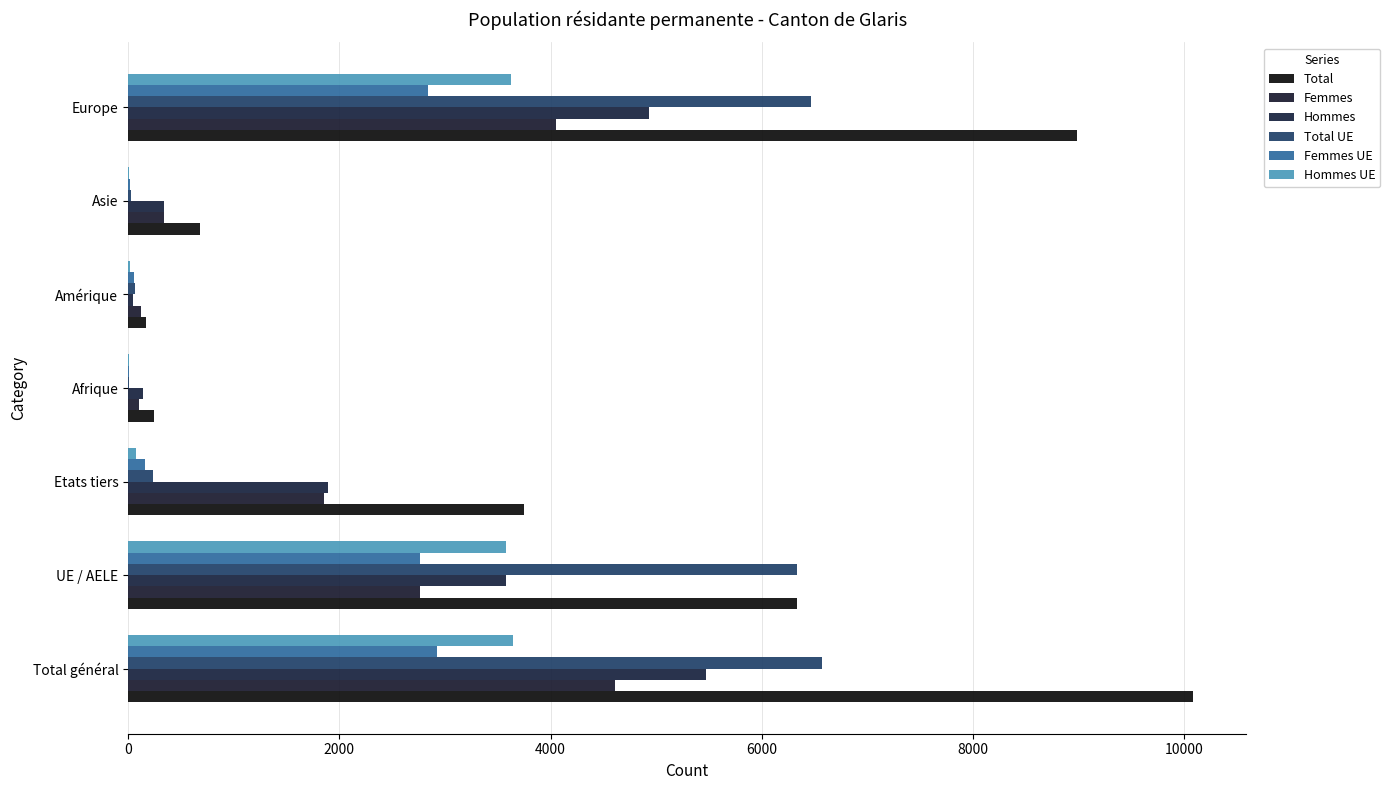

Where is Total nearest to the value 5125?

UE / AELE